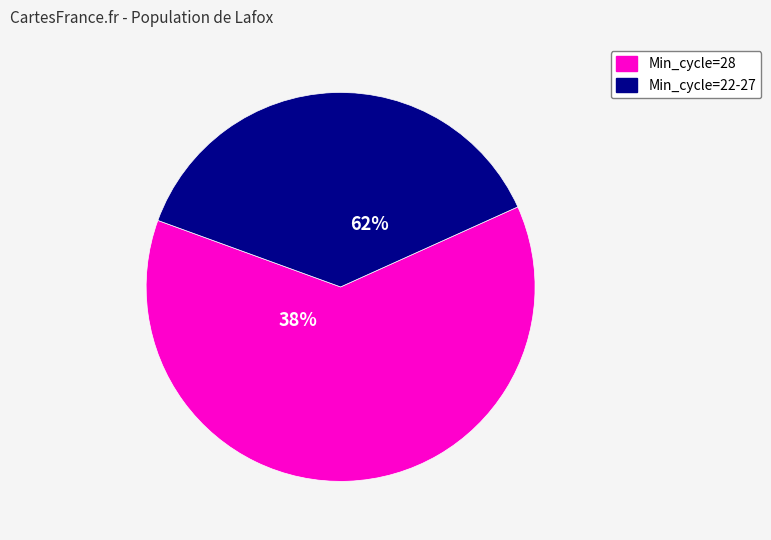

Which has a higher value, 27 or 28?

27